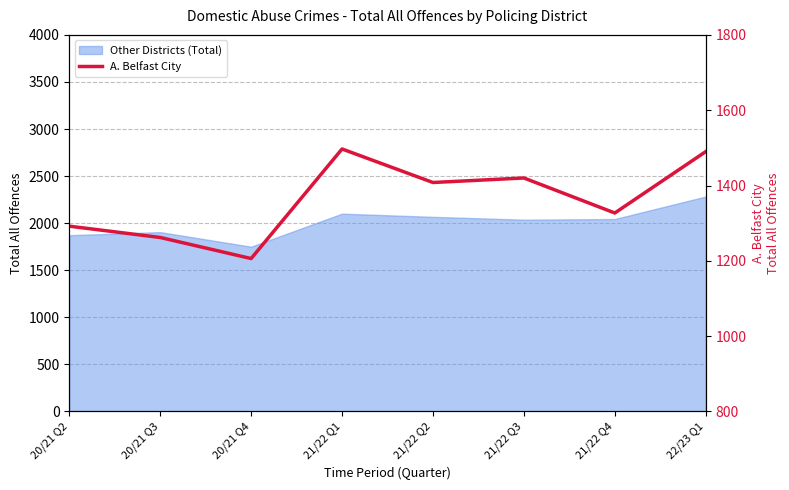

Approximately how many times larger is the value at 21/22 Q4 compared to 20/21 Q3?

1.1